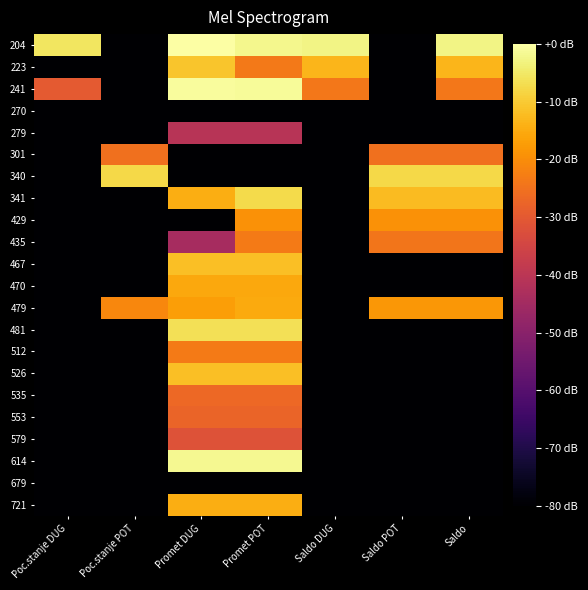

Which category has the lowest value across all series?

Poc.stanje POT